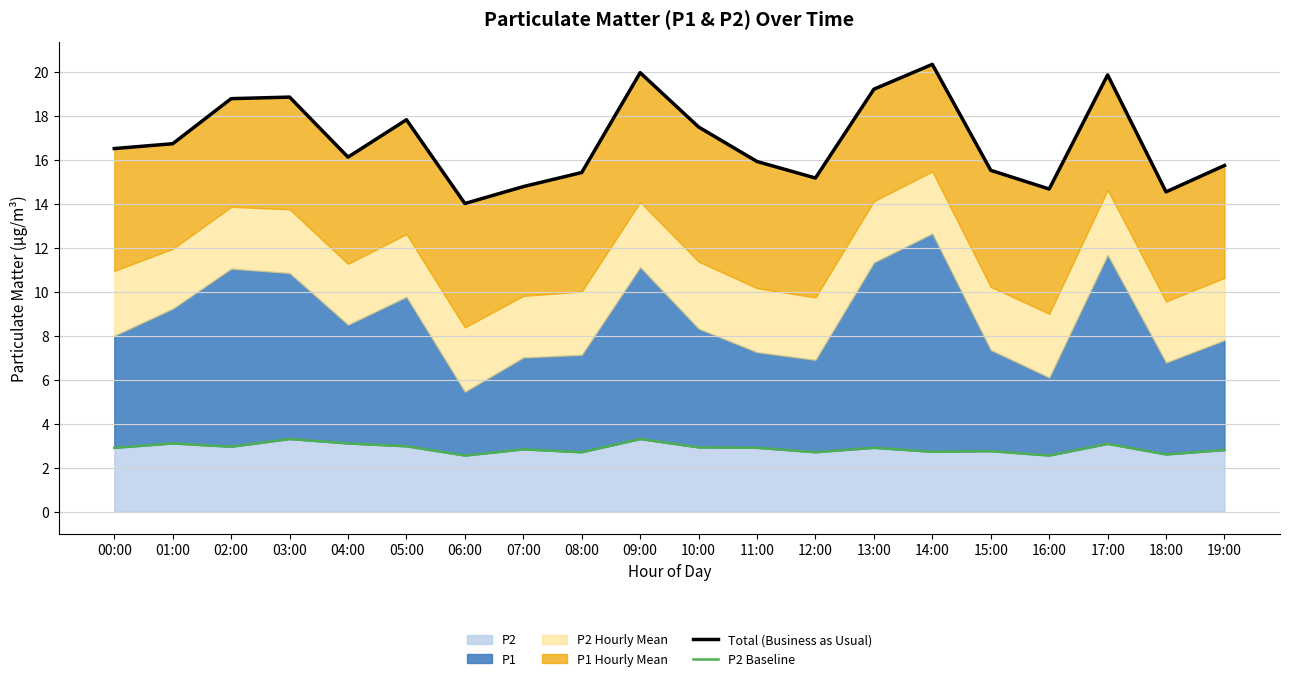

Is it true that Total (Business as Usual) equals 14.5 at 18:00?

True